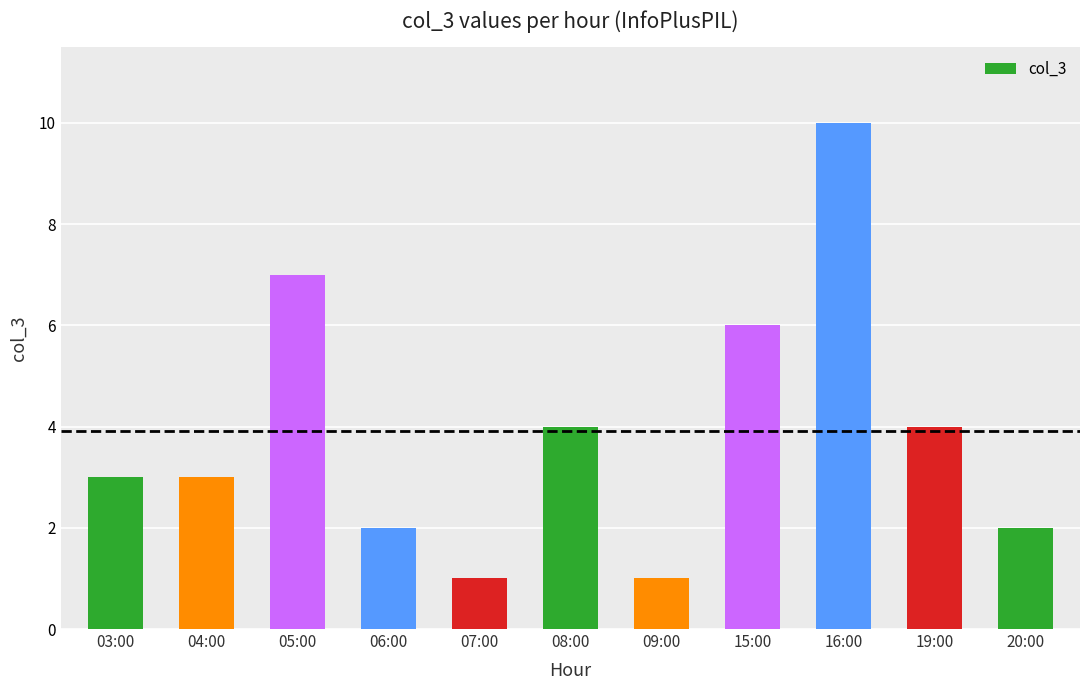

The chart shows a value of 3 at 03:00. True or false?

True